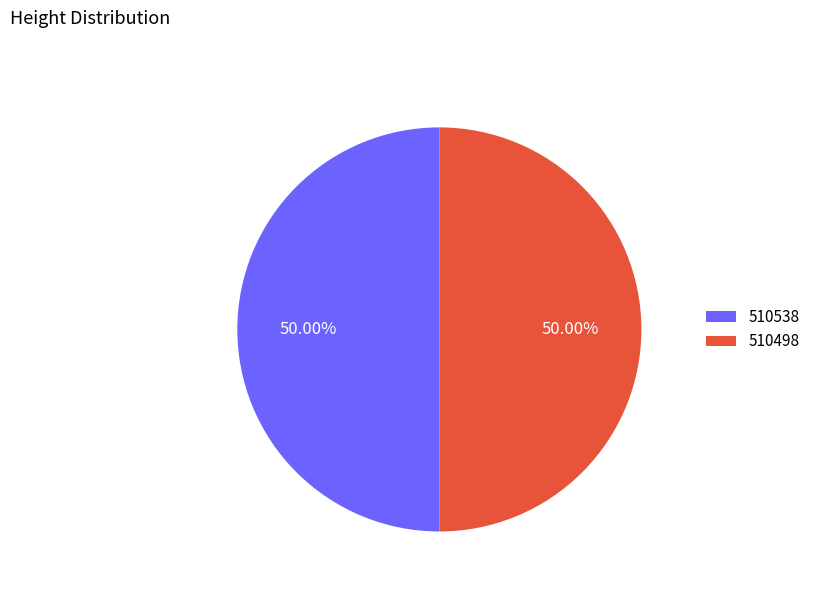

Approximately how many times larger is the value at 510538 compared to 510498?

1.0